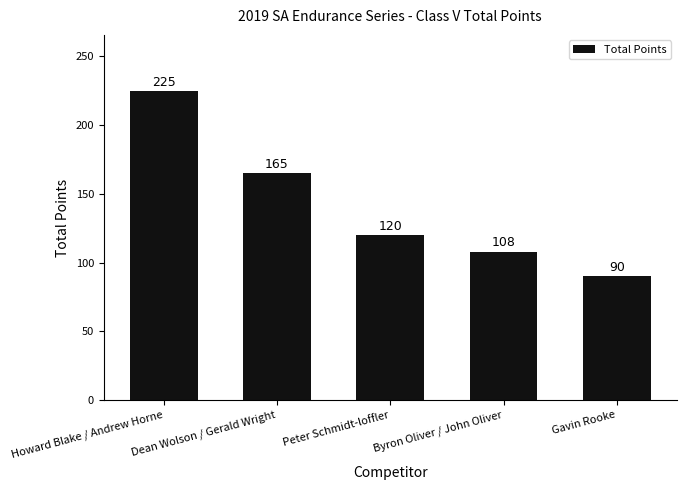

Rank the categories by value from lowest to highest.

Gavin Rooke, Byron Oliver / John Oliver, Peter Schmidt-loffler, Dean Wolson / Gerald Wright, Howard Blake / Andrew Horne